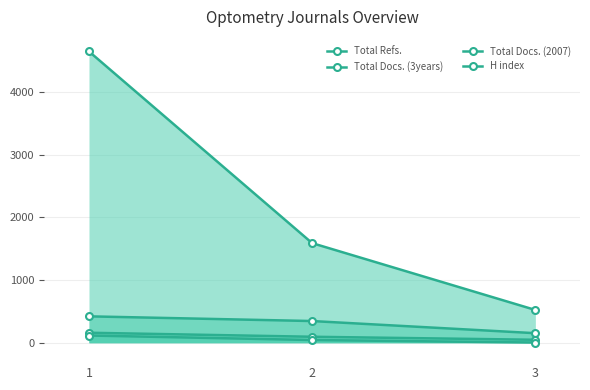

At which label does Total Docs. (2007) reach its minimum?

3